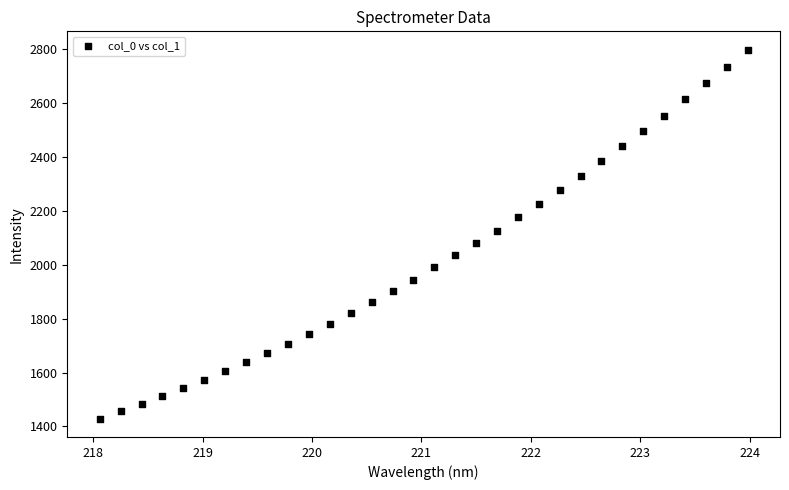

What is the range of Y values (max minus min)?

1367.4